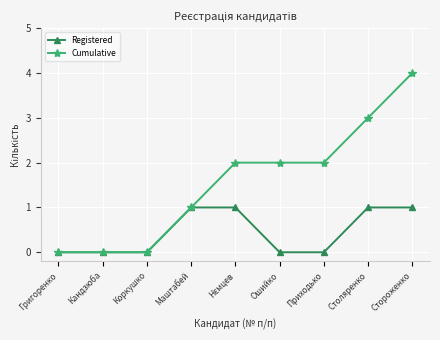

Count the number of data series in this chart.

2